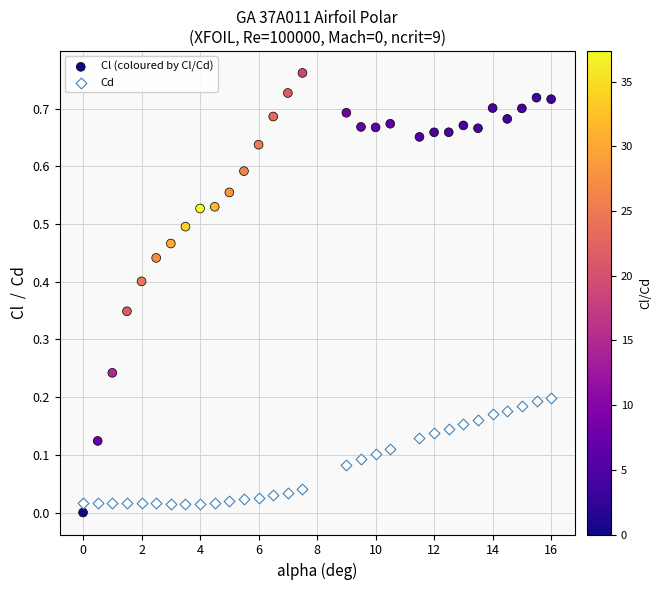

Which series contains the highest Y value?

Cl (coloured by Cl/Cd)